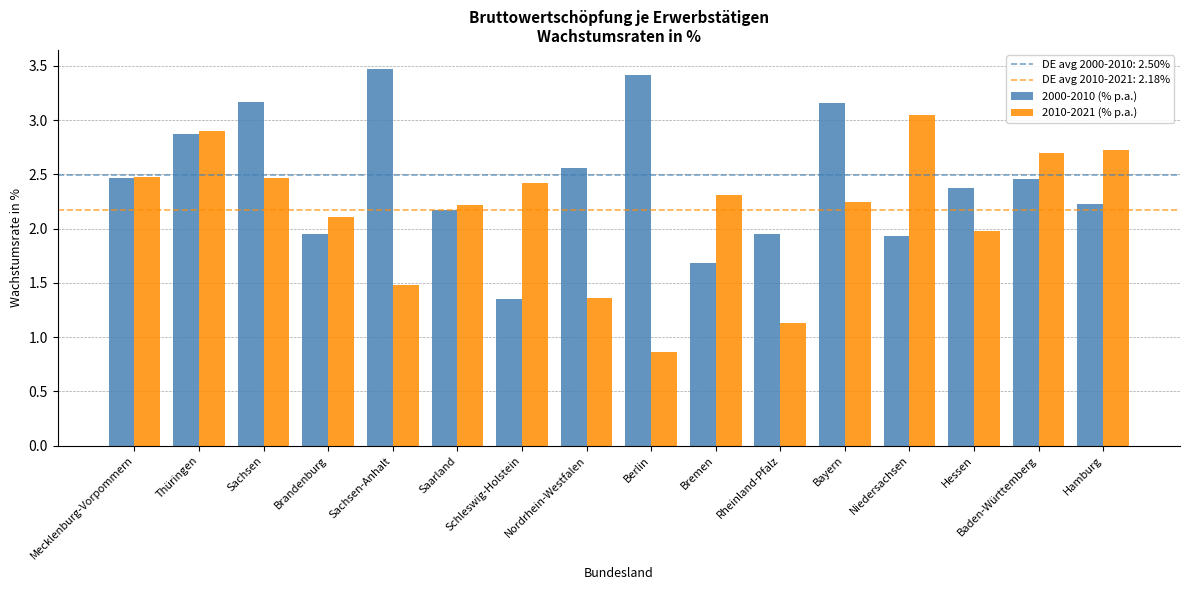

What is the label of the 10th bar from the right?

Schleswig-Holstein